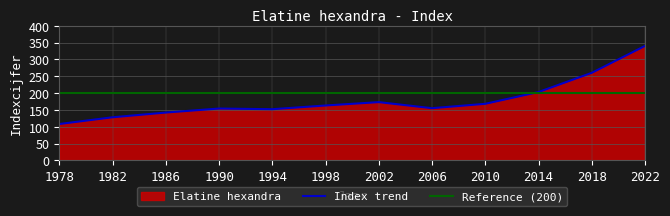

True or false: there are more than 0 points higher than both neighbors.

True